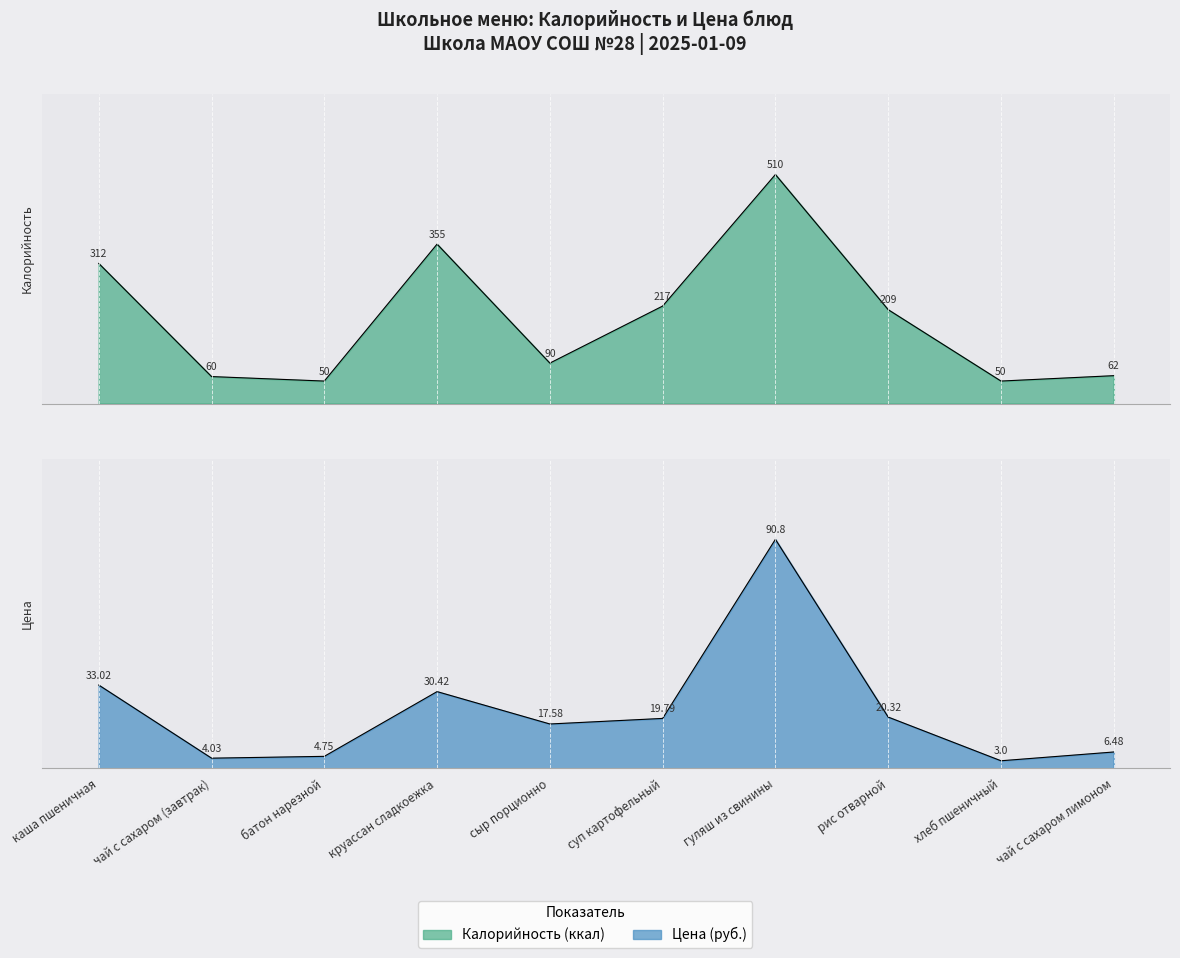

How many data points in Цена are above 19?

5